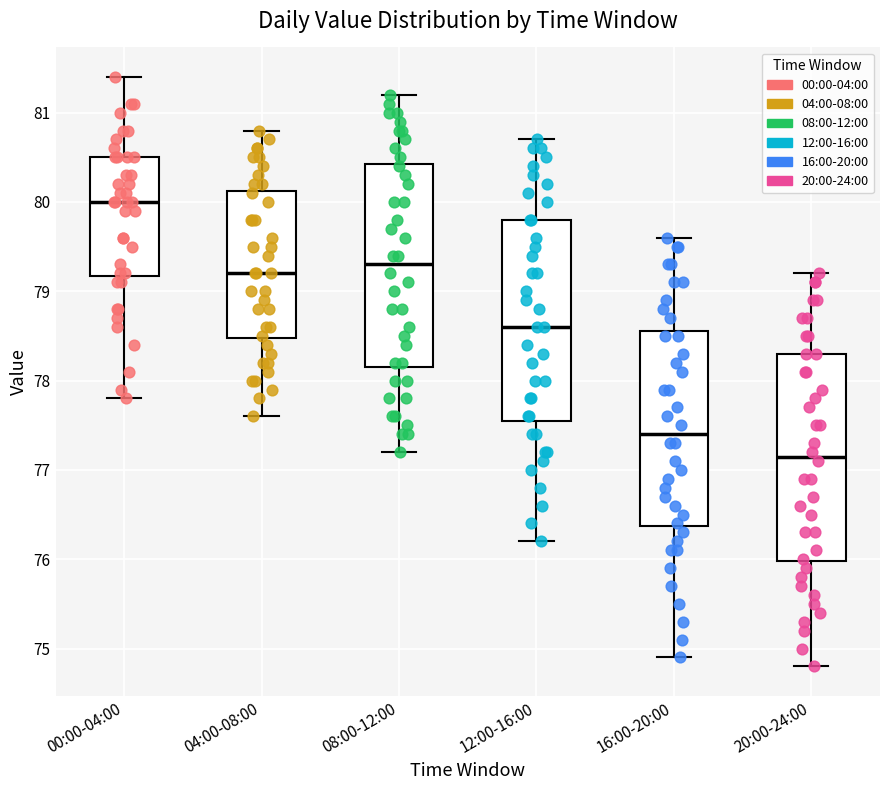

Which box's median line is the highest?

00:00-04:00